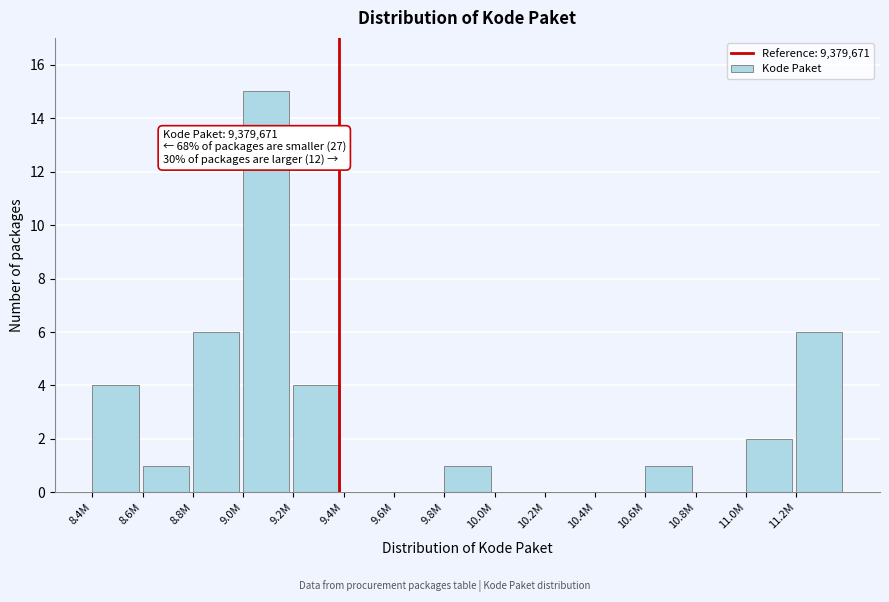

Reading left to right, extract all data points from this chart.

8.4M=4	8.6M=1	8.8M=6	9.0M=15	9.2M=4	9.4M=0	9.6M=0	9.8M=1	10.0M=0	10.2M=0	10.4M=0	10.6M=1	10.8M=0	11.0M=2	11.2M=6